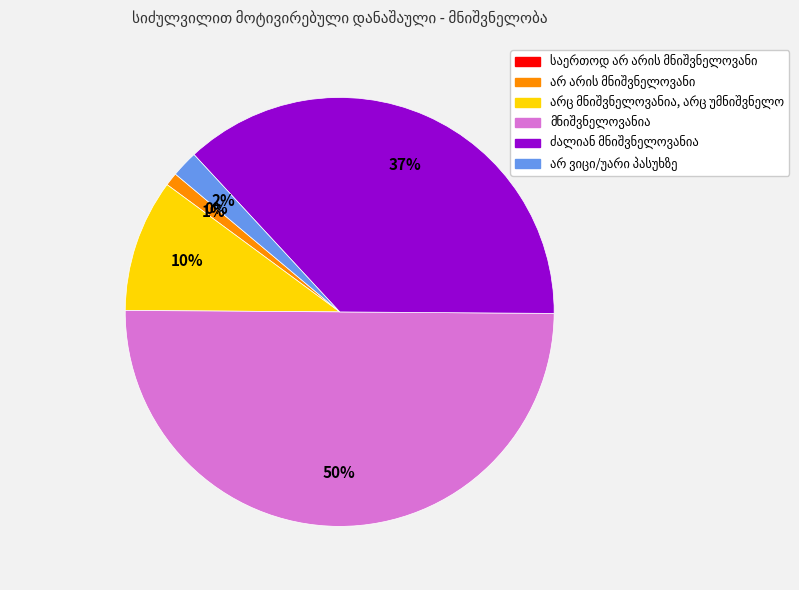

To the nearest percent, what is the average slice percentage?

17%